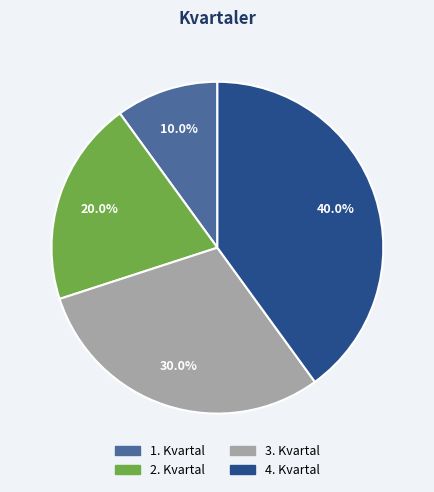

Approximately how many times larger is the value at 2. Kvartal compared to 3. Kvartal?

0.7